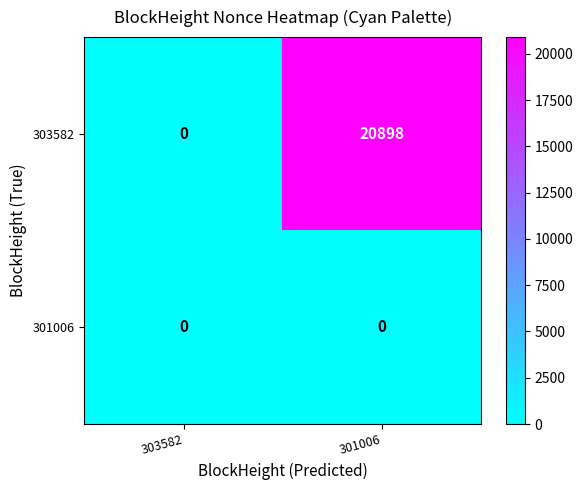

List the series in order of their peak value, highest first.

303582, 301006